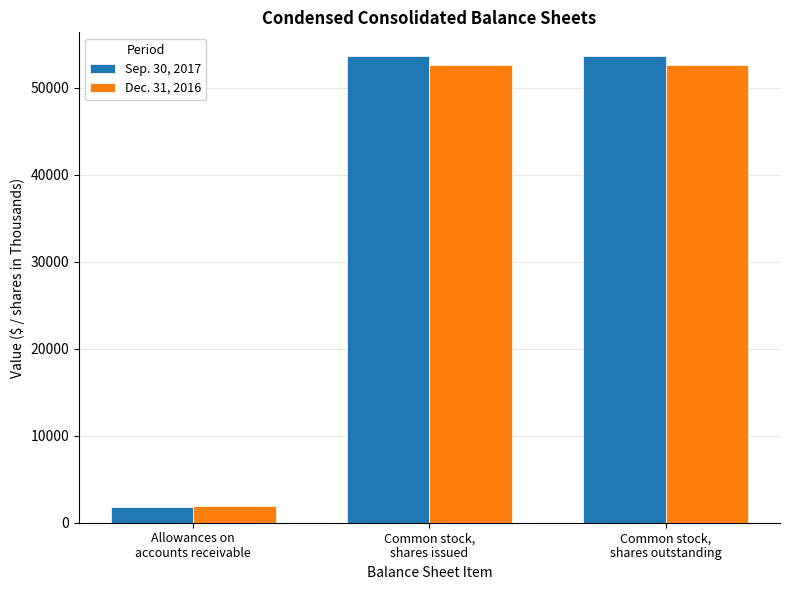

What is the smallest value displayed?

1795